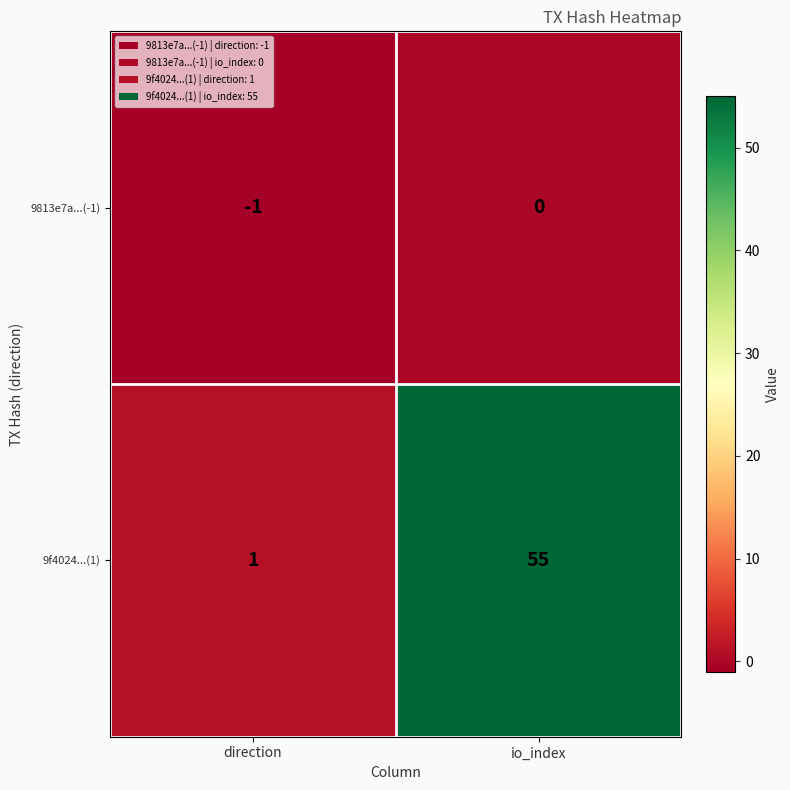

At which category is the sum across all series the highest?

io_index